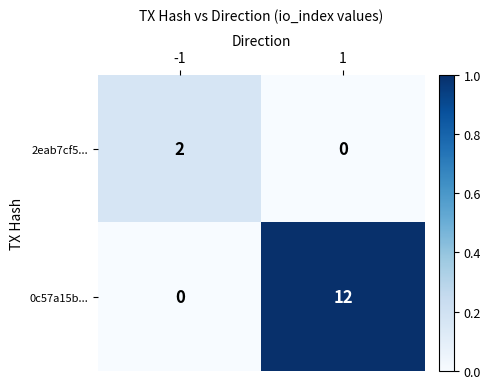

List the series in order of their peak value, lowest first.

2eab7cf5..., 0c57a15b...